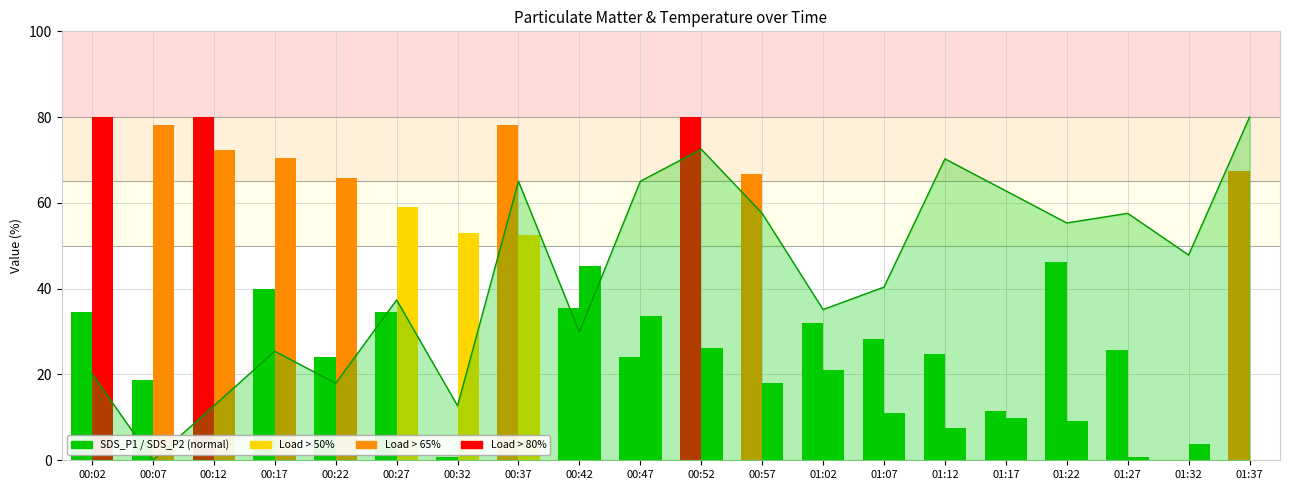

What position from the right is 00:32?

14